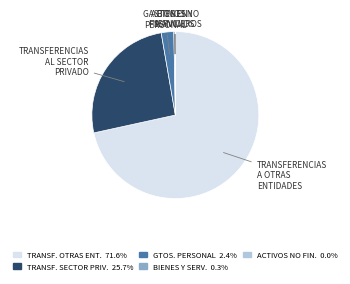

Is there a majority slice in this chart?

Yes